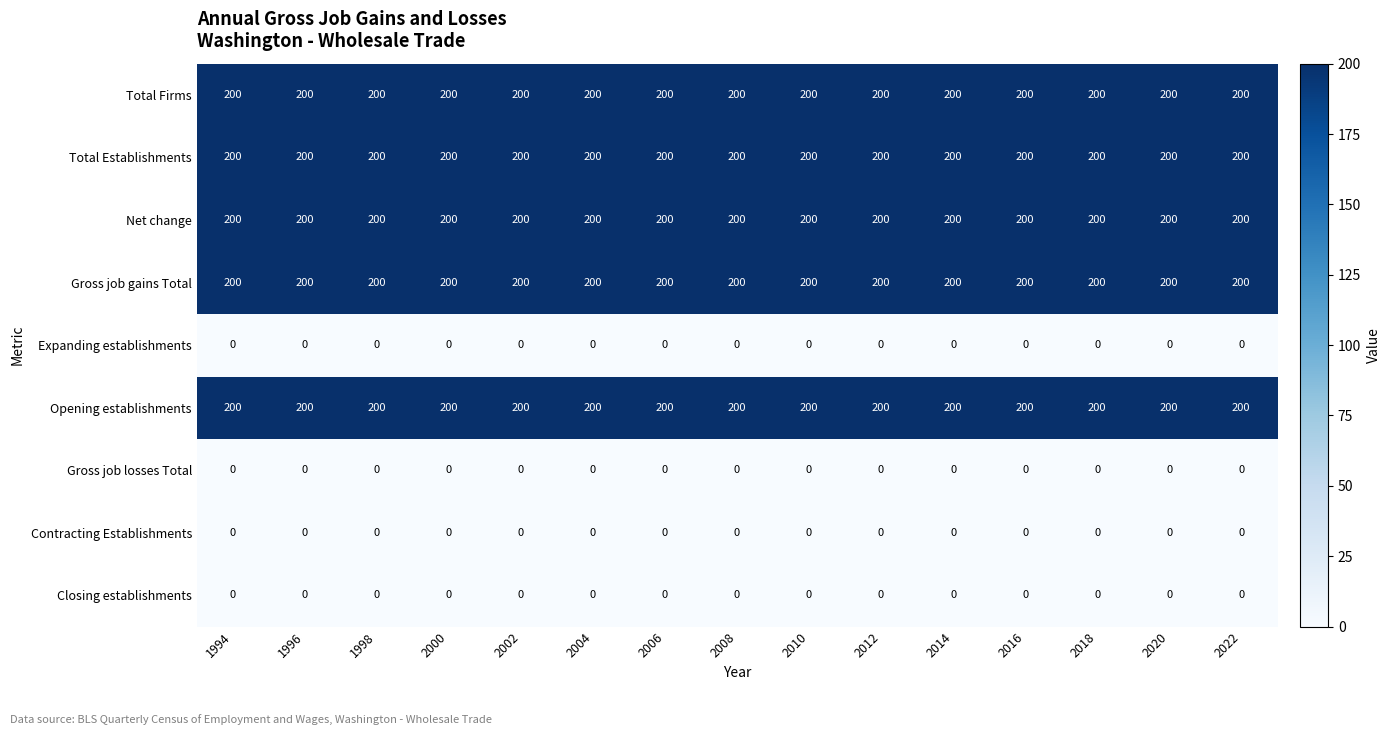

What is the sum of all Opening establishments values?

3000